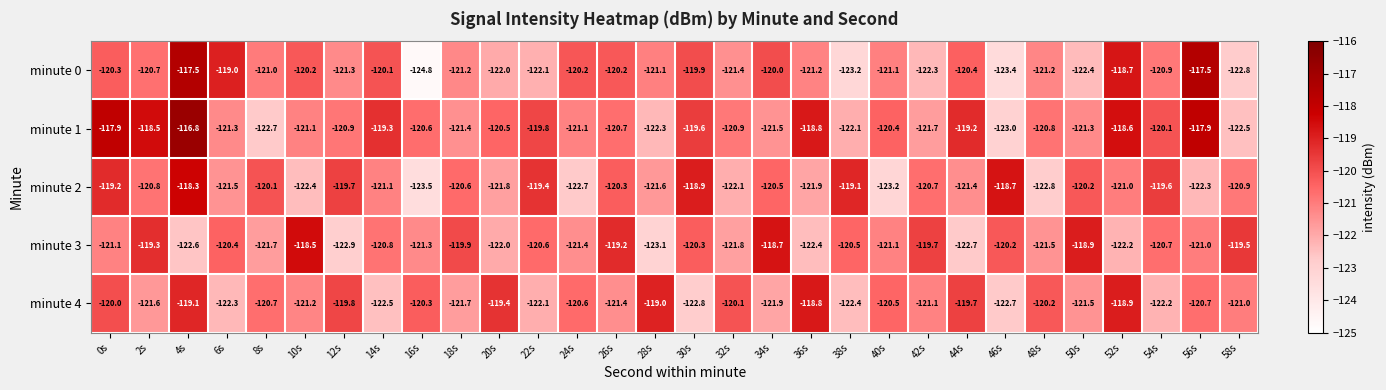

The minute 2 series shows -118.3 at 4s. True or false?

True